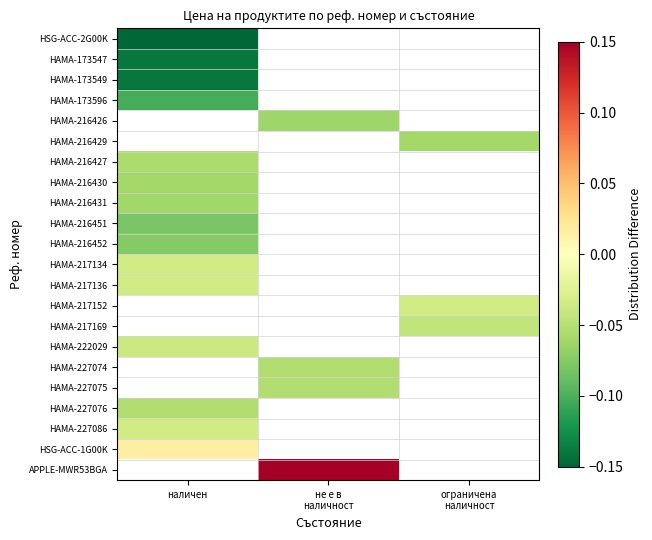

Between наличен and не е в
наличност, which is larger?

не е в
наличност